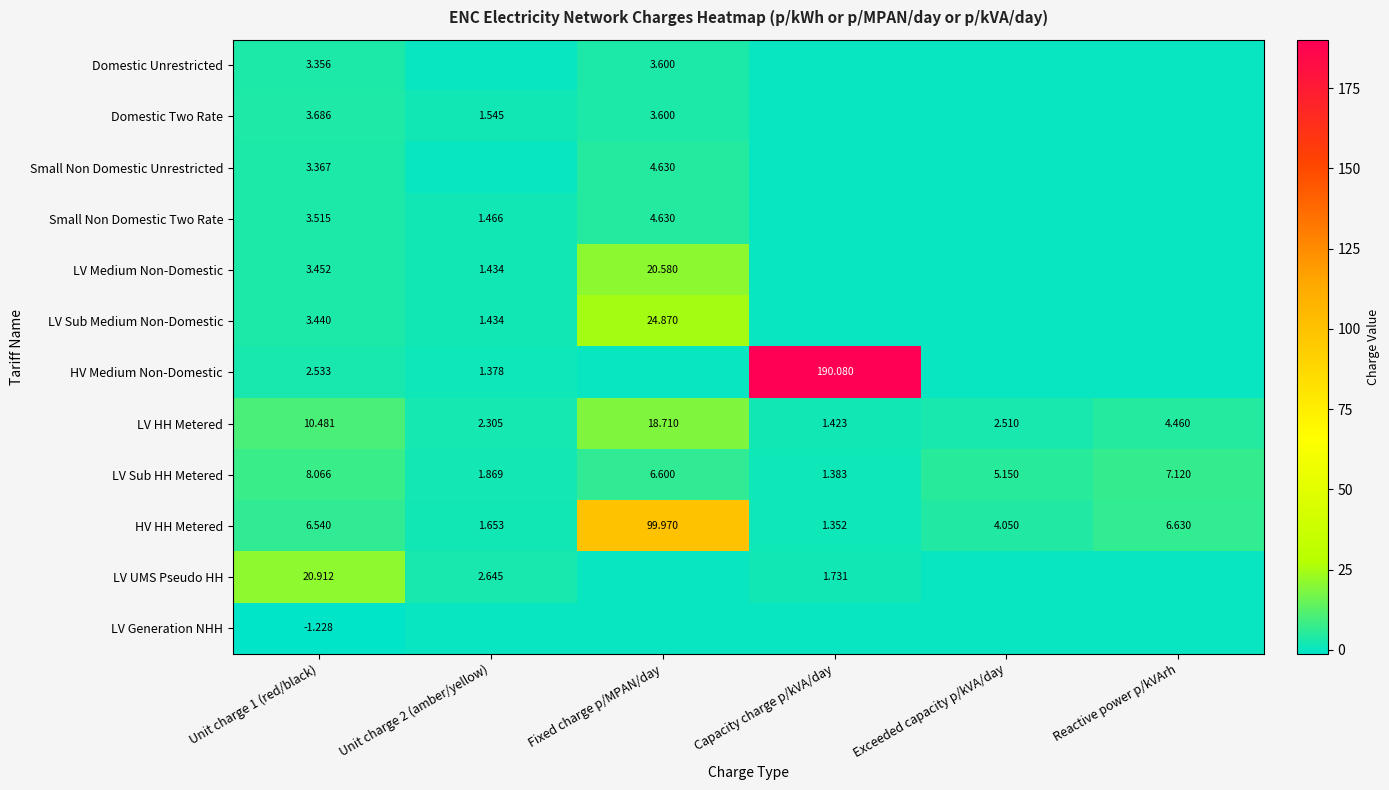

At which label does LV HH Metered reach its peak?

Fixed charge p/MPAN/day